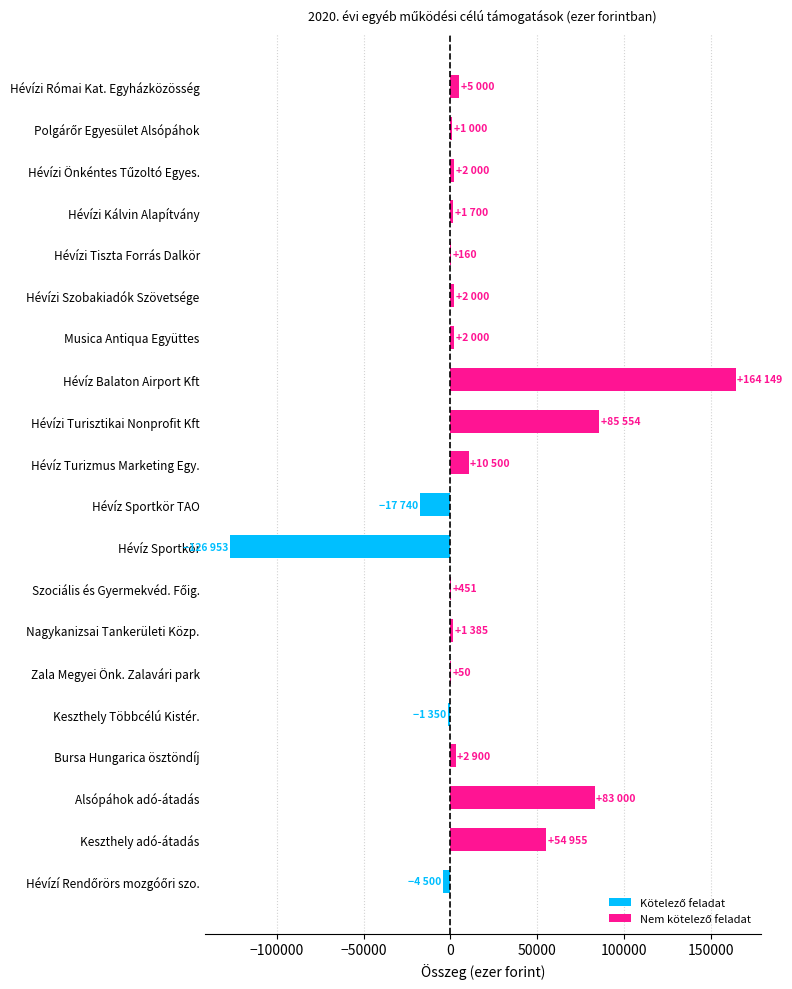

What is the approximate value of Kötelező feladat at Hévíz Sportkör, to the nearest 10?

-126950